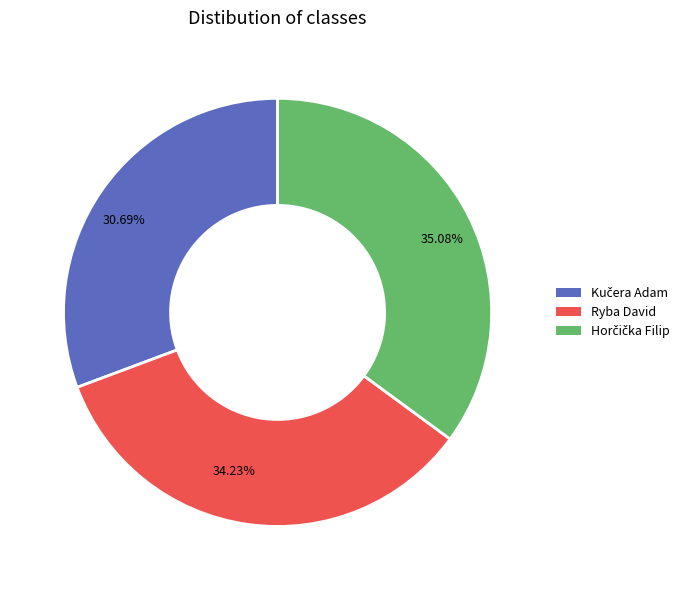

Is there any slice that represents more than half of the pie?

No